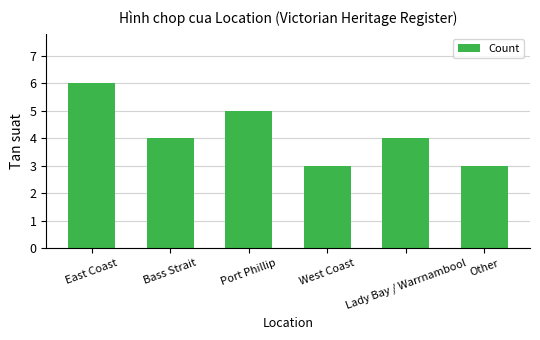

What is the average value?

4